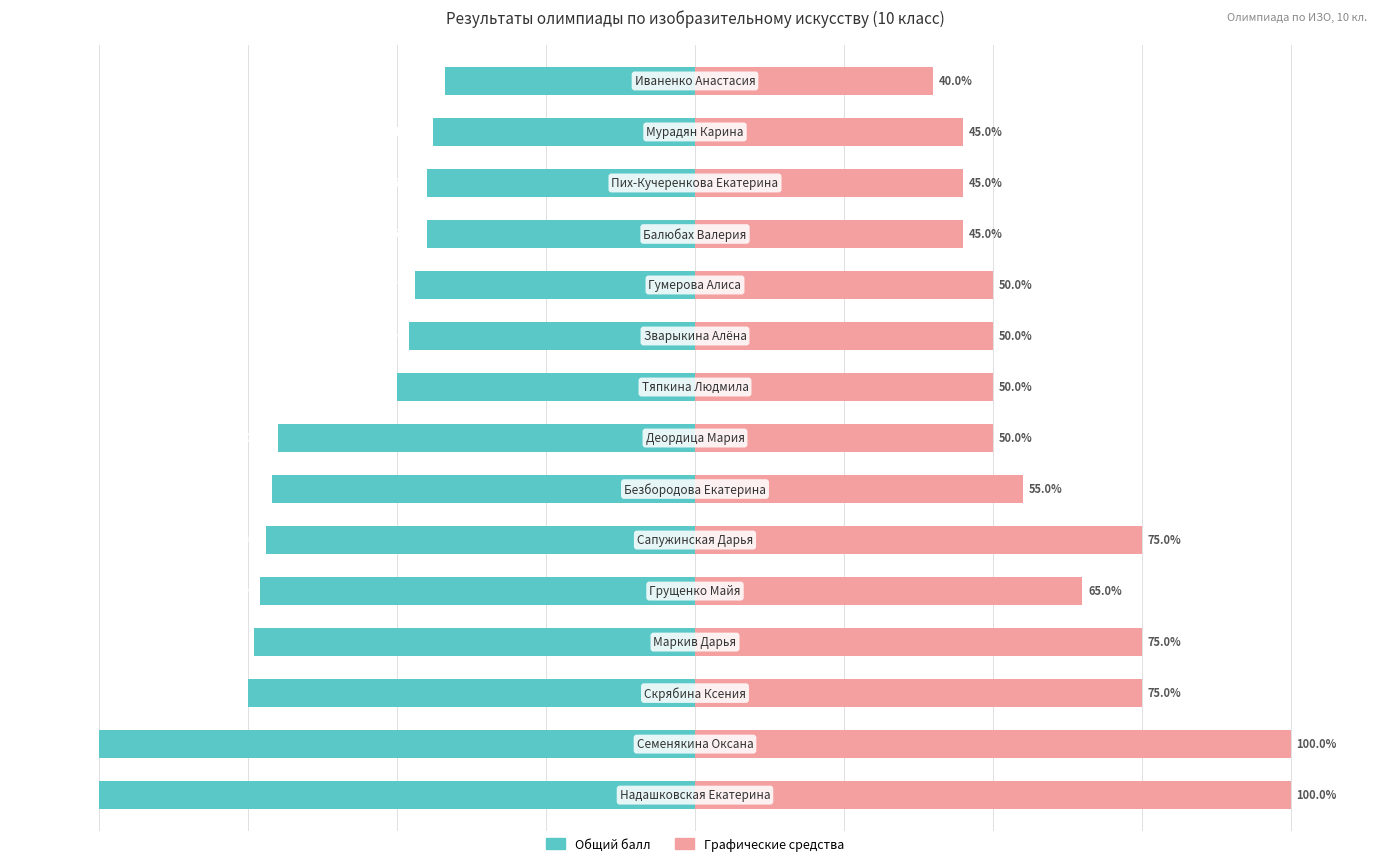

Is the value of Графические средства at 2 greater than the value of Общий балл at 1?

Yes